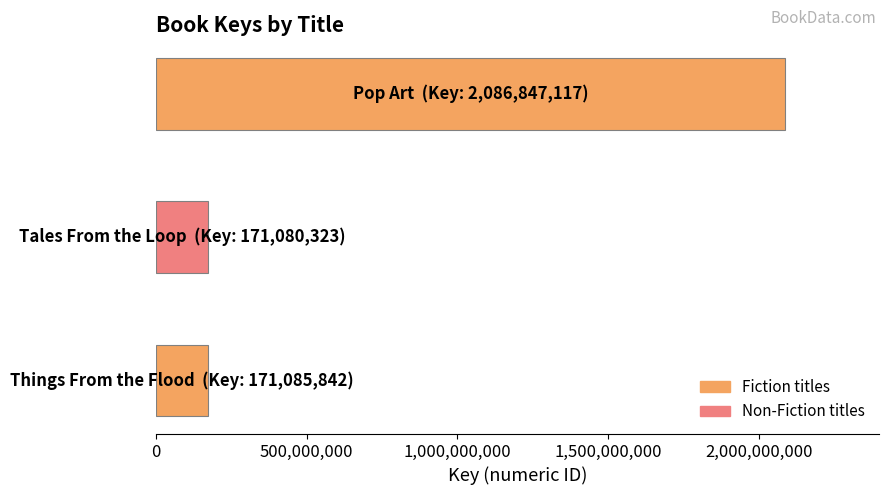

What is the average value?

809671094